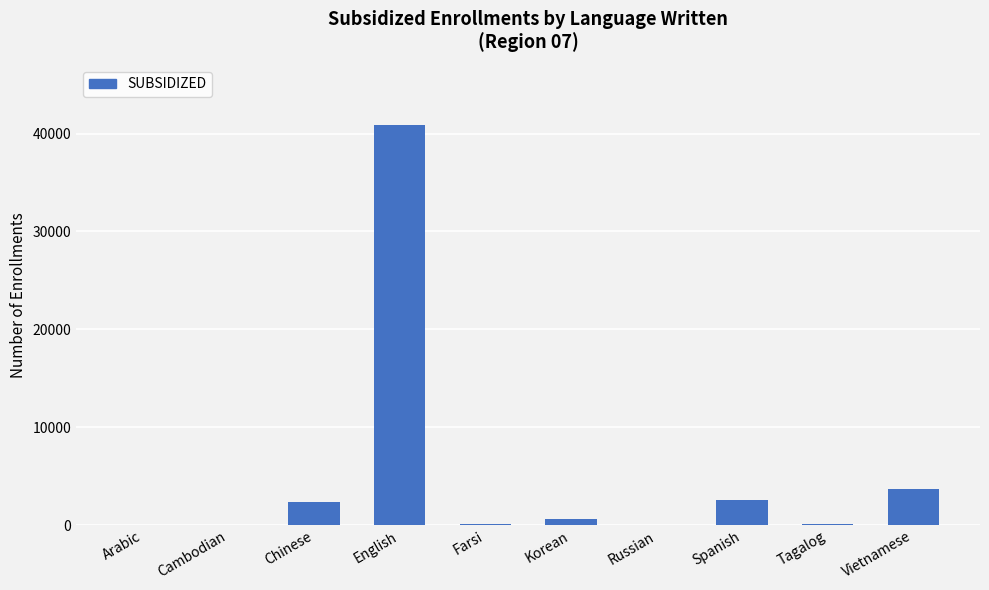

Are the bars grouped side by side (vs. stacked)?

No